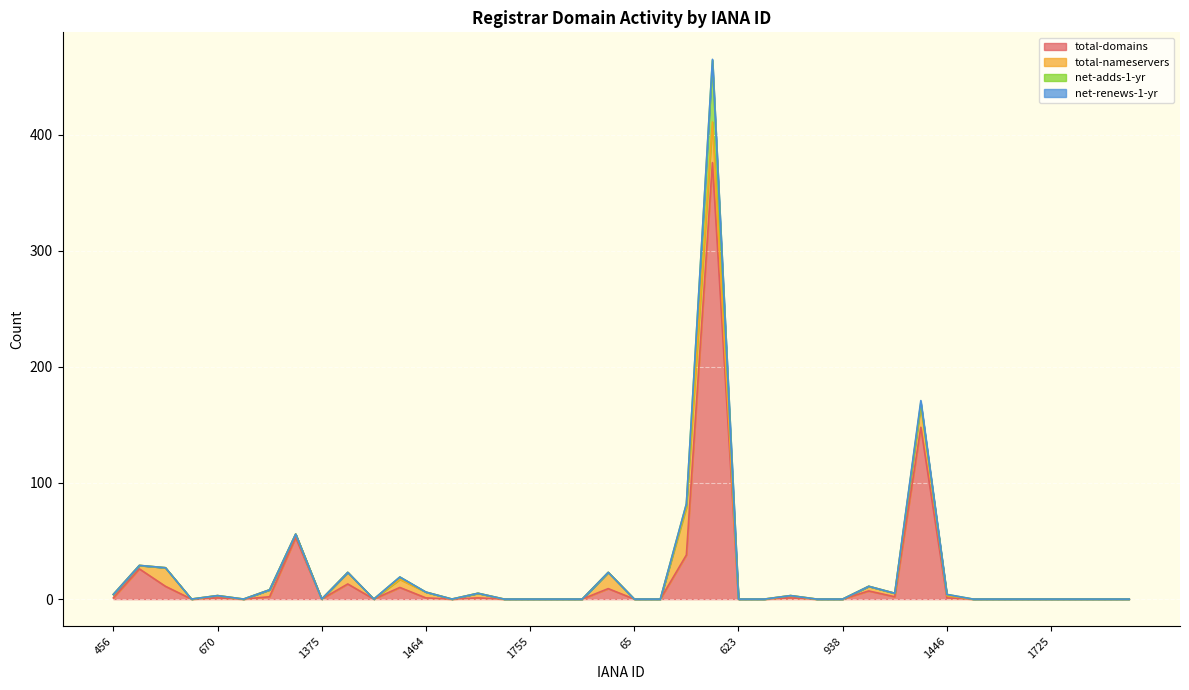

What are all the series names shown in the legend?

total-domains, total-nameservers, net-adds-1-yr, net-renews-1-yr